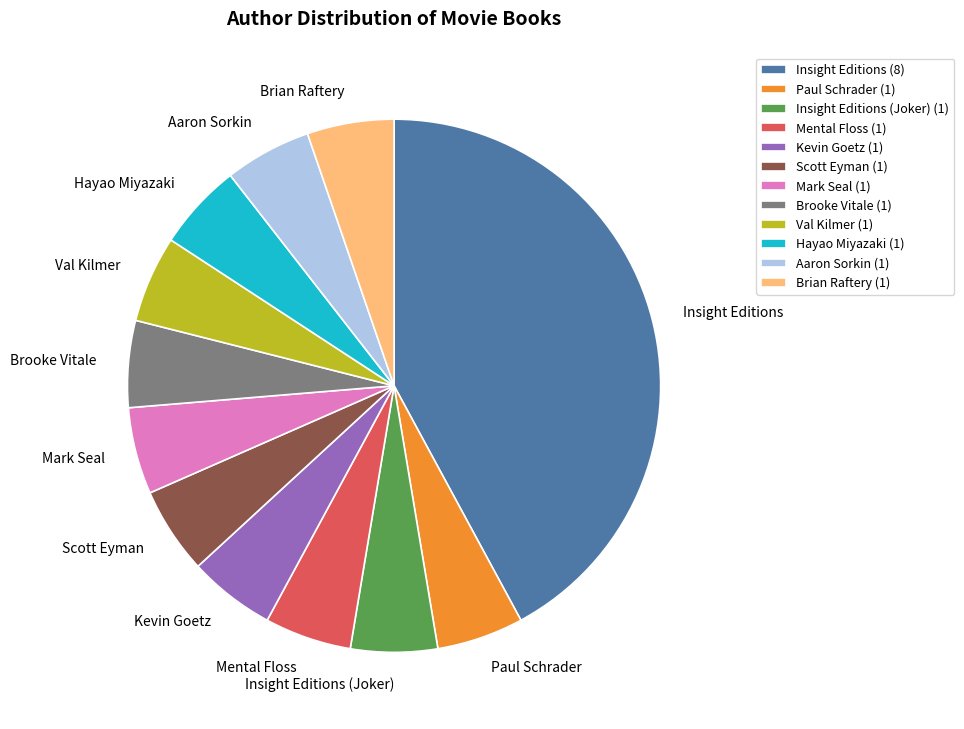

Which slice is the largest?

Insight Editions